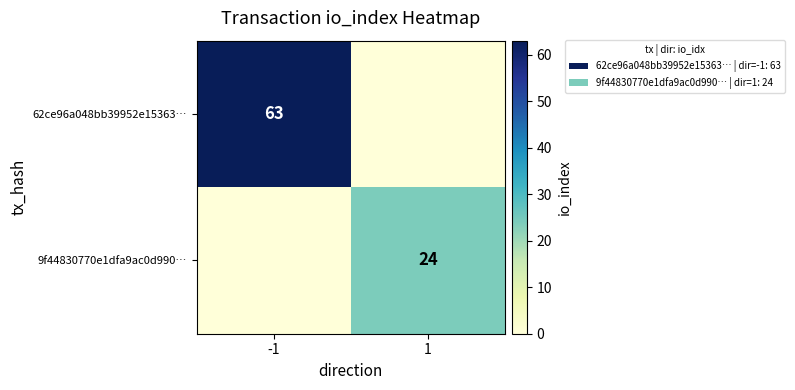

True or false: 62ce96a048bb39952e15363… has a value of 104 at -1.

False